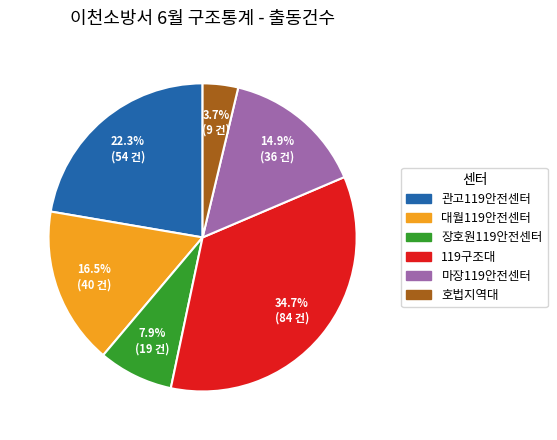

What is the ratio of the value at 마장119안전센터 to the value at 119구조대?

0.4